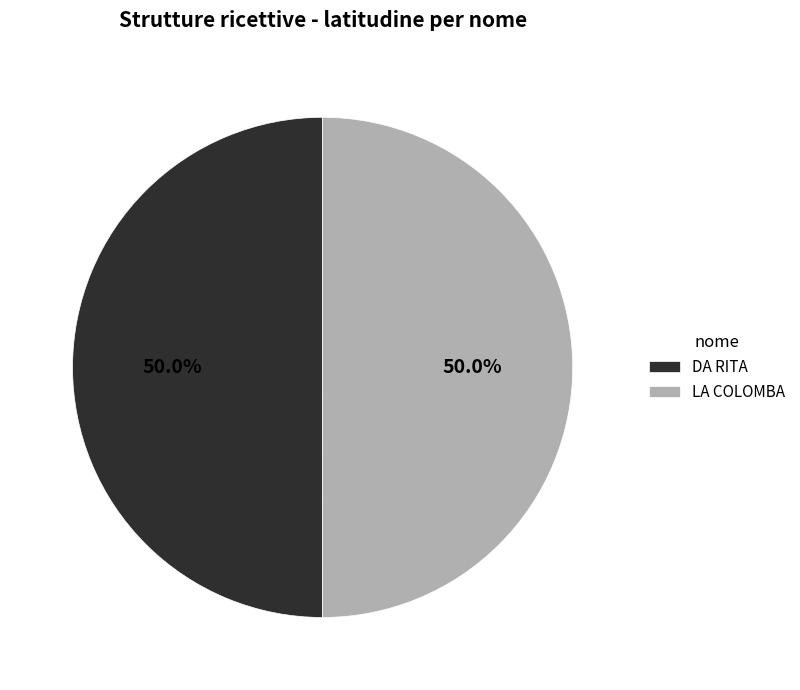

Combined, do LA COLOMBA and DA RITA account for over 50%?

Yes